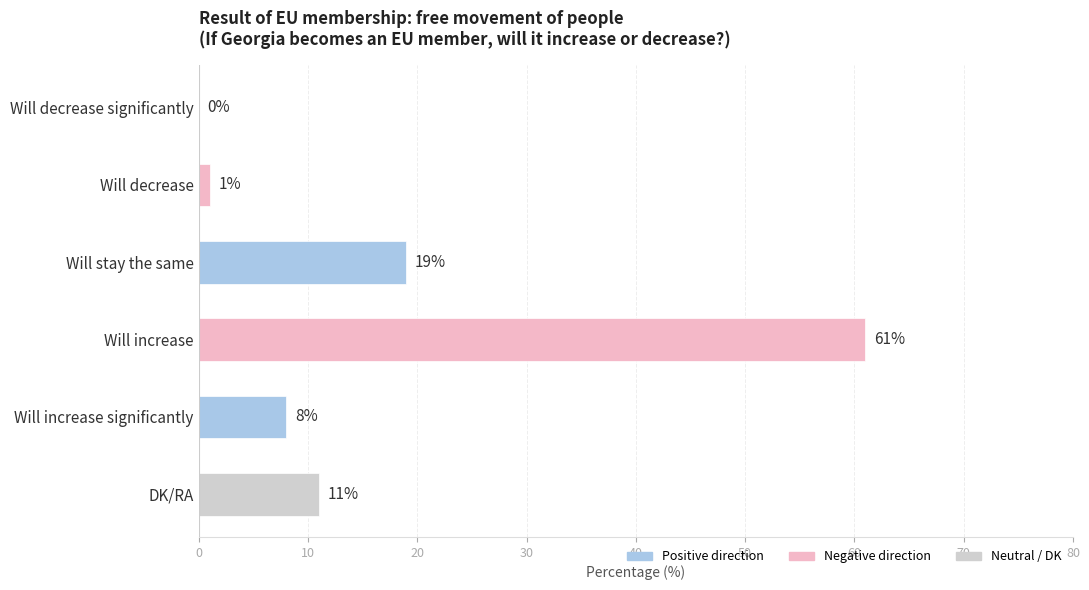

What is the change in value from Will decrease significantly to Will increase significantly?

+8